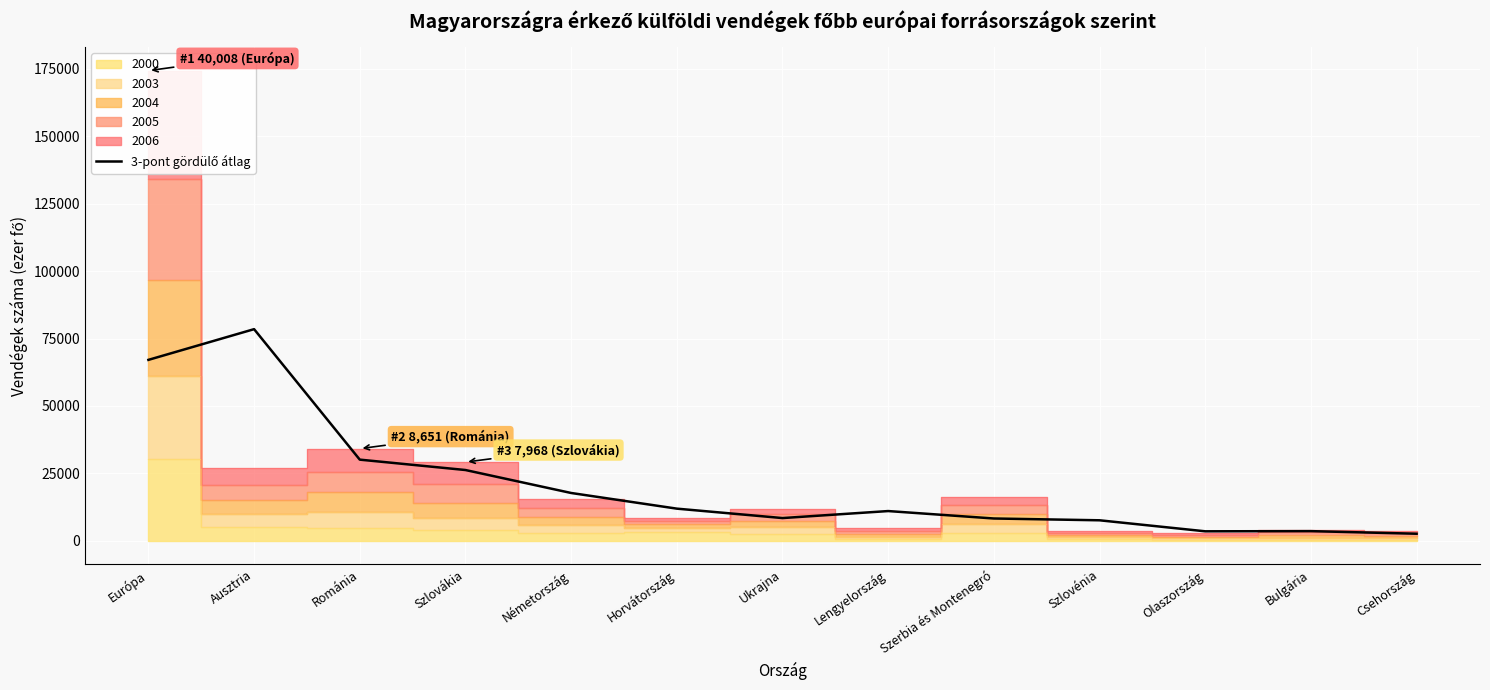

Rank the categories by value from lowest to highest.

Csehország, Olaszország, Bulgária, Szlovénia, Szerbia és Montenegró, Ukrajna, Lengyelország, Horvátország, Németország, Szlovákia, Románia, Európa, Ausztria